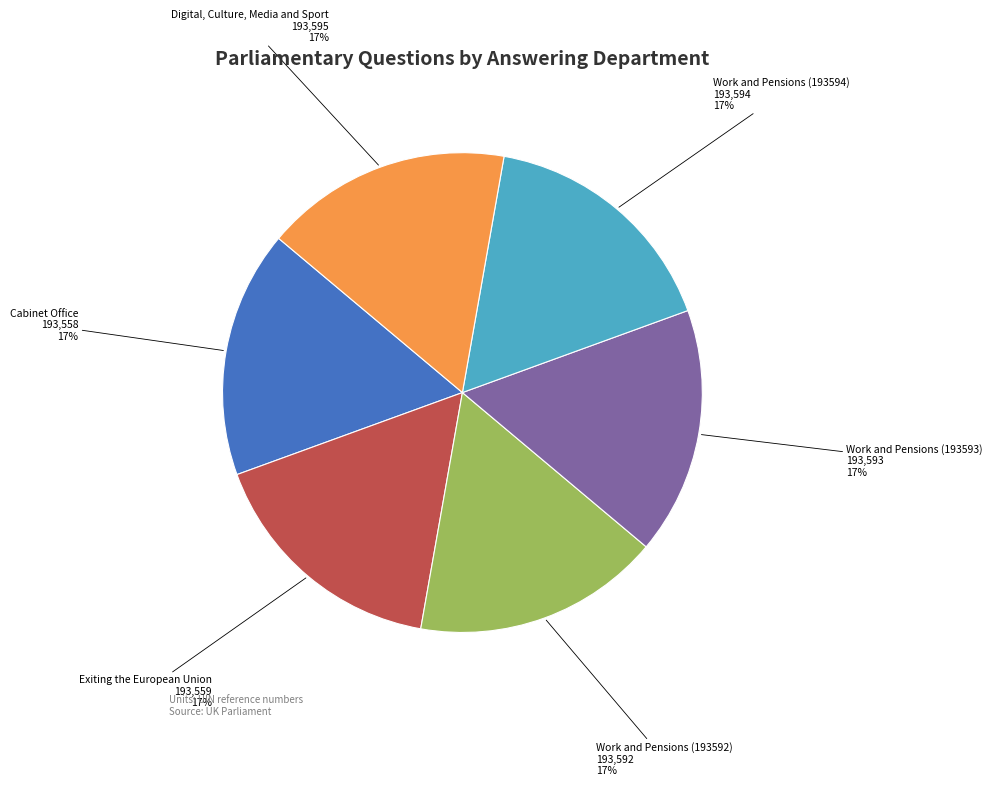

Is there a majority slice in this chart?

No